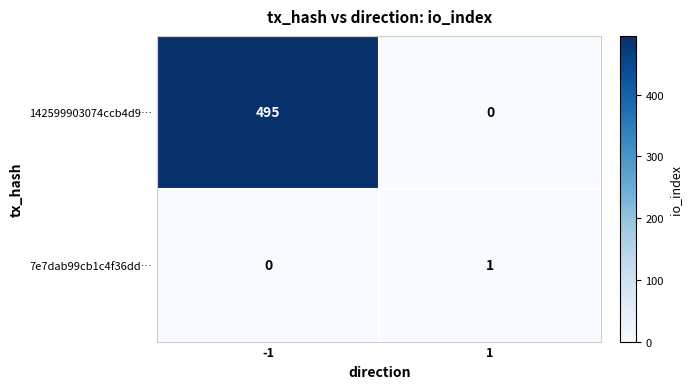

How many values in 142599903074ccb4d9… are above zero?

1